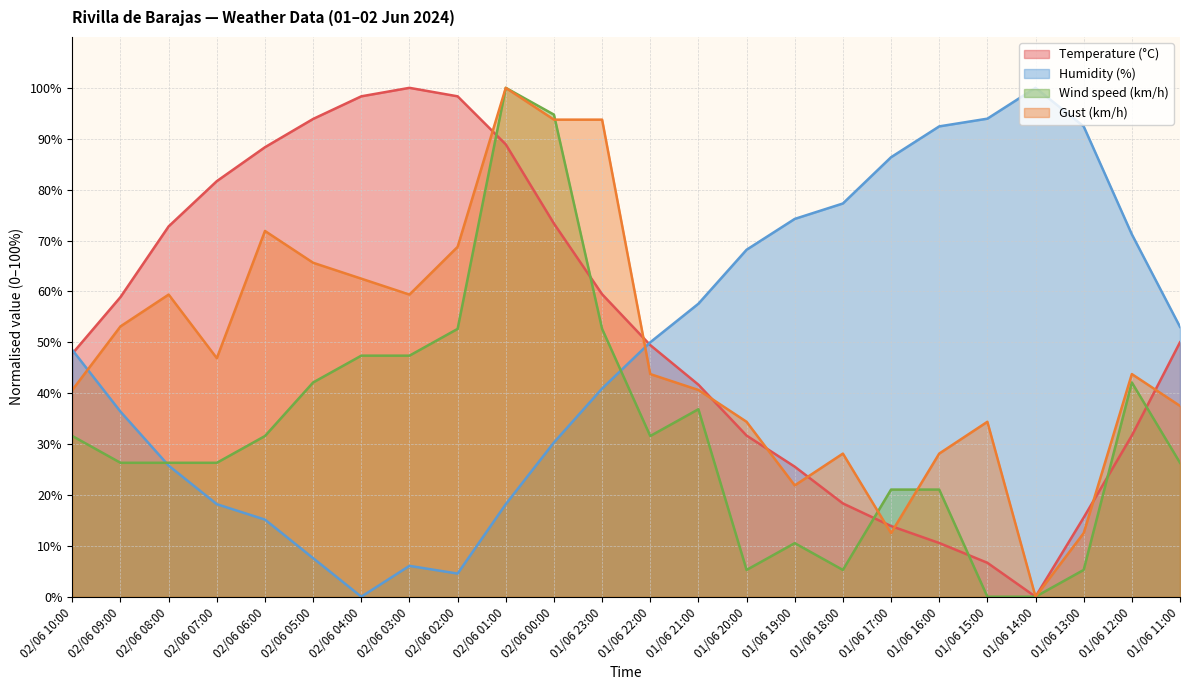

At 02/06 03:00, list the series in order from largest to smallest.

Temperature (°C), Gust (km/h), Wind speed (km/h), Humidity (%)